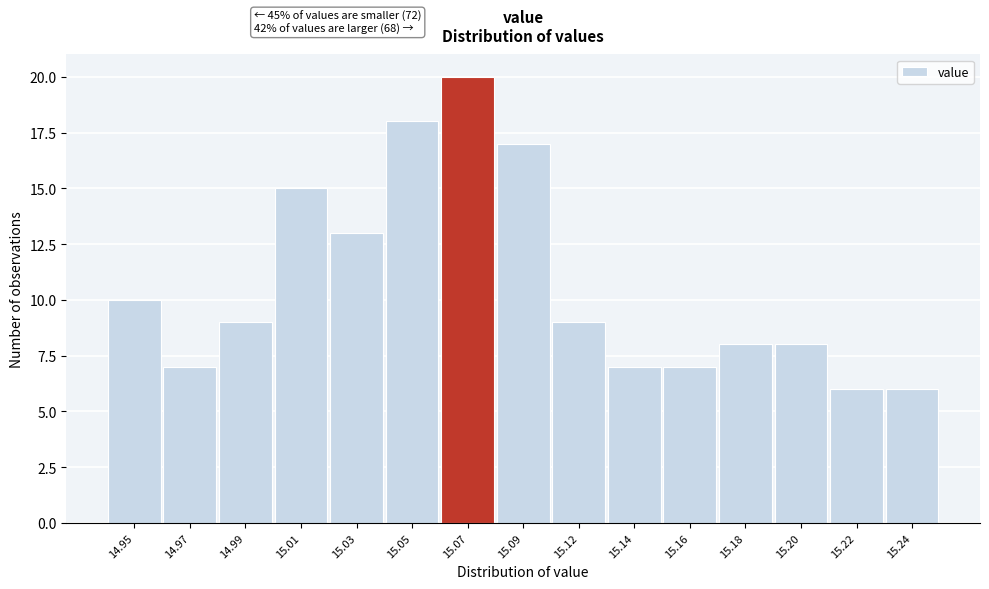

Reading left to right, transcribe all the data shown in this chart.

14.95=10	14.97=7	14.99=9	15.01=15	15.03=13	15.05=18	15.07=20	15.09=17	15.12=9	15.14=7	15.16=7	15.18=8	15.20=8	15.22=6	15.24=6